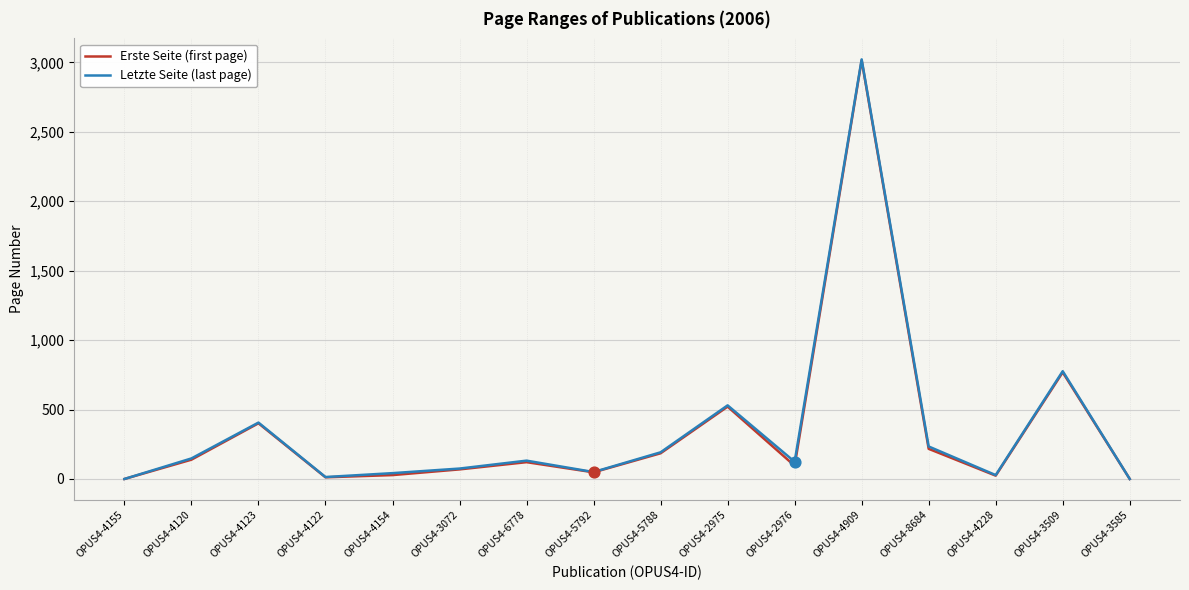

Is the value of Erste Seite (first page) at OPUS4-8684 greater than the value of Letzte Seite (last page) at OPUS4-3072?

Yes